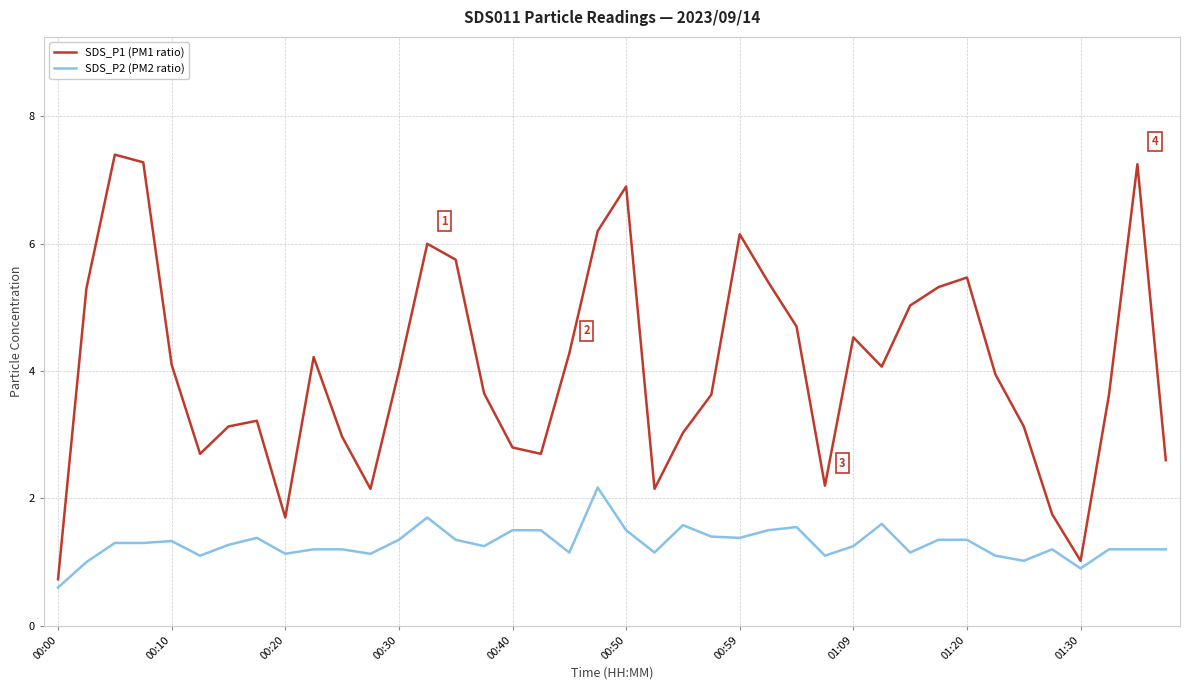

Which series has the largest total across all categories?

SDS_P1 (PM1 ratio)